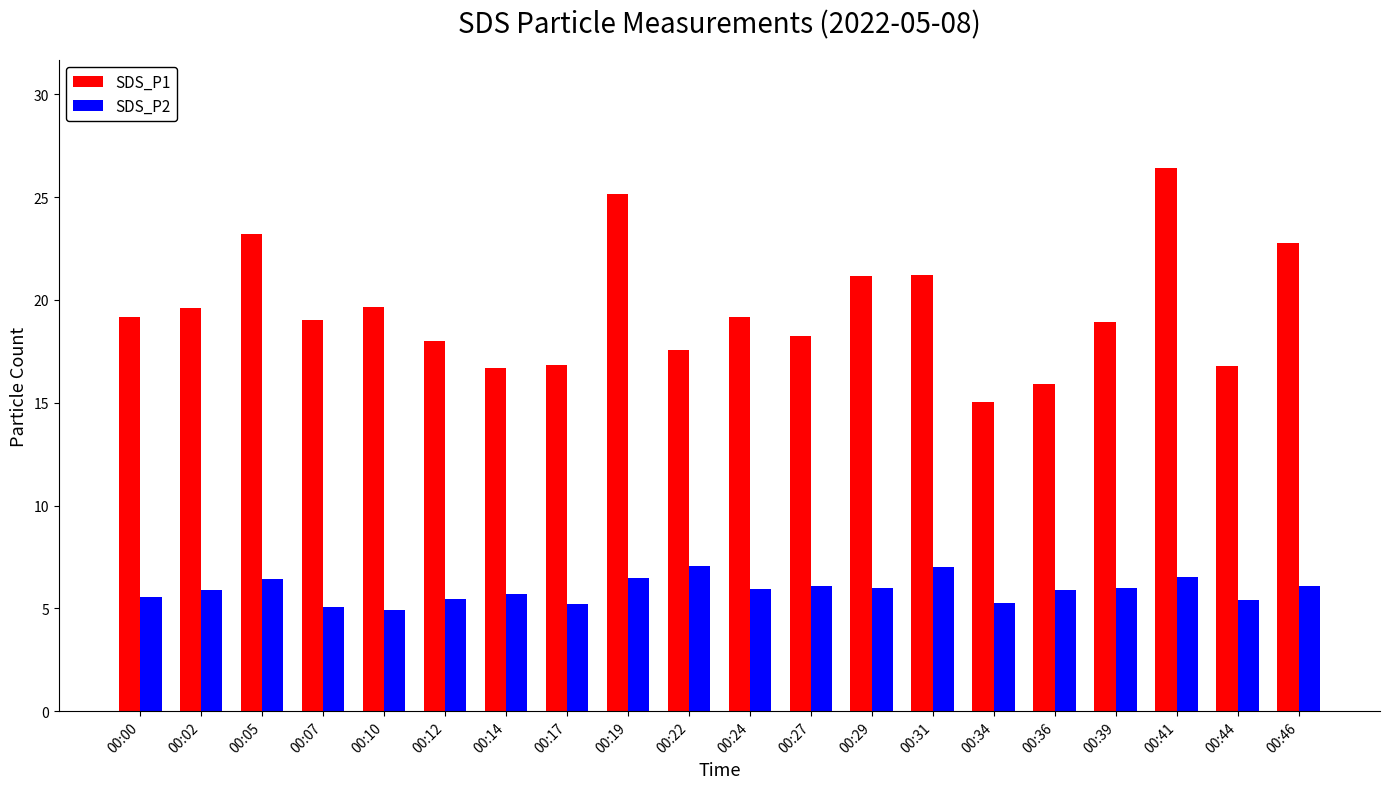

What is the value of the SDS_P1 bar at the 7th from the left?

16.7